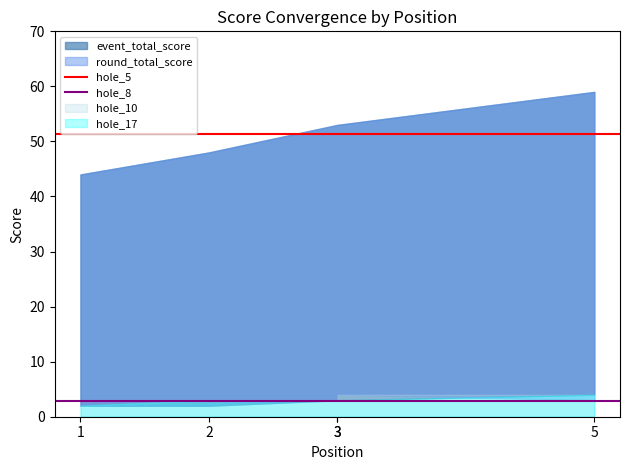

At which label does hole_5 reach its minimum?

1